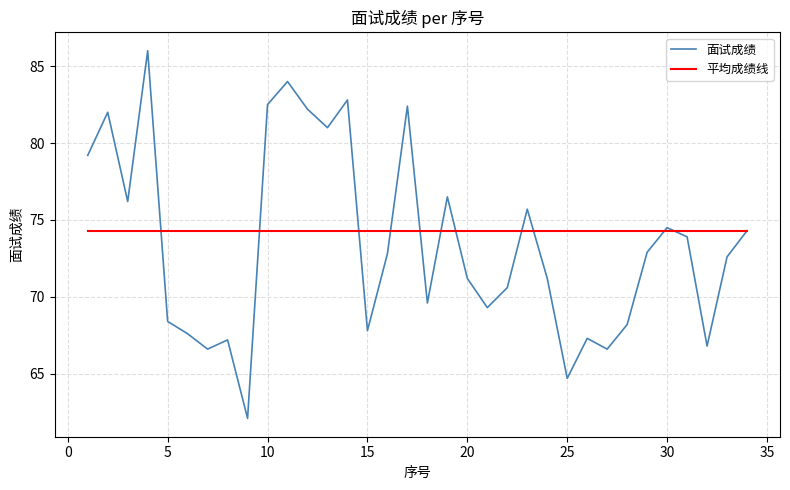

Rank the series by their average value, from lowest to highest.

面试成绩, 平均成绩线